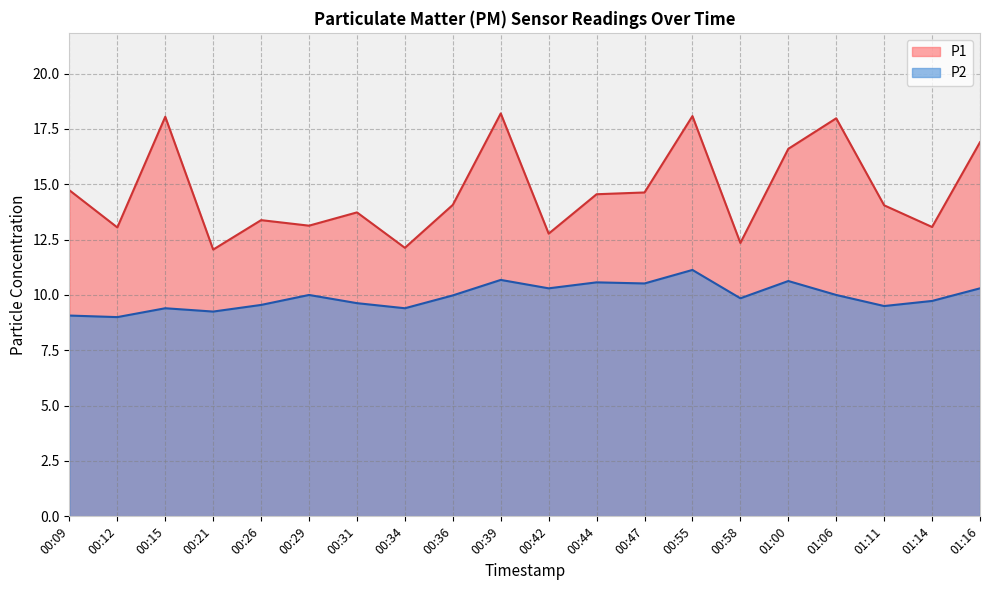

Which series has the widest spread of values?

P1